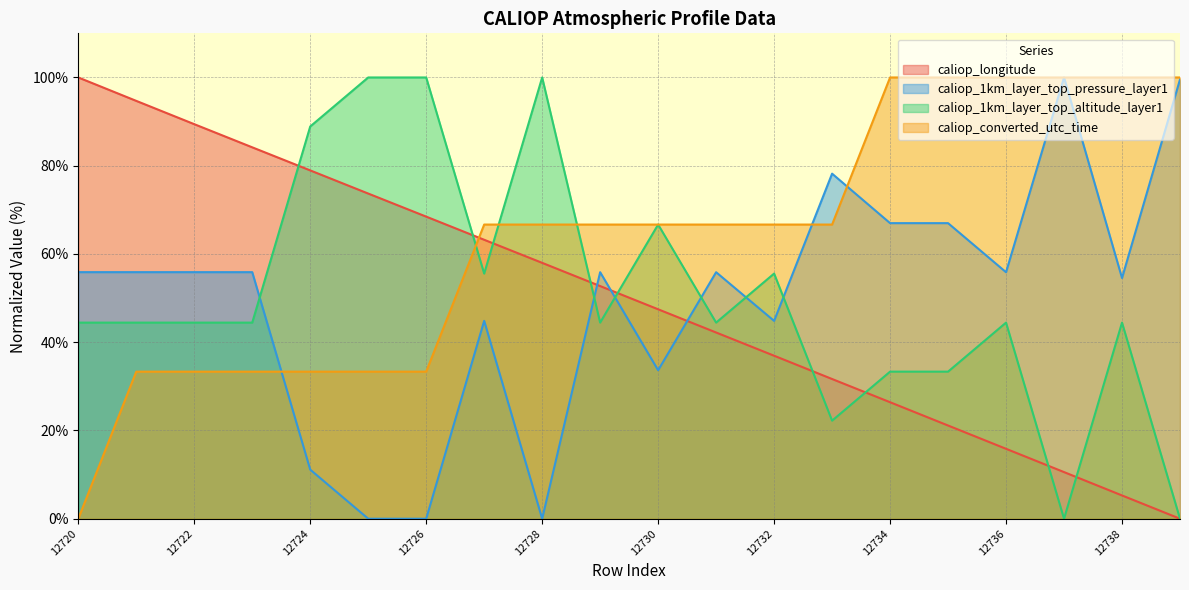

What is the approximate value of caliop_1km_layer_top_altitude_layer1 at 12727?

55.6